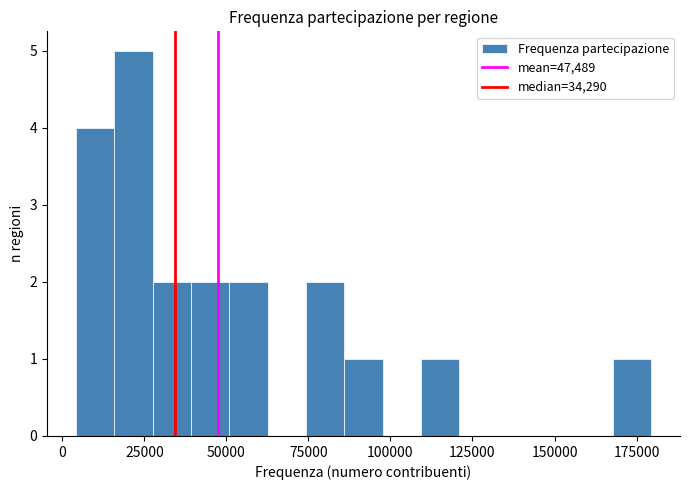

Around what value on the x-axis is the tallest bar? Give the approximate position of its centre, as read against the axis.

20000